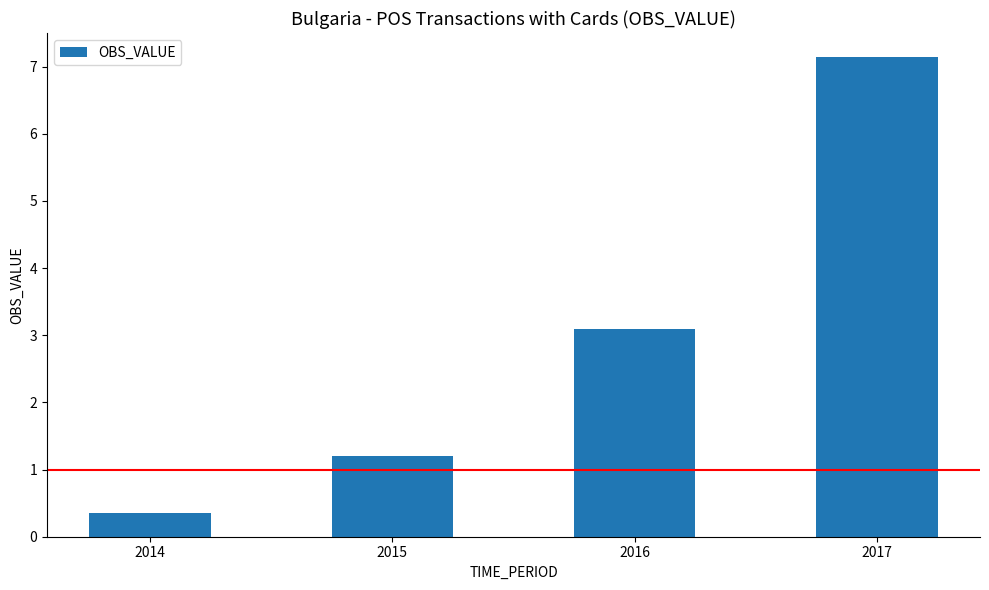

Rank the categories by value from highest to lowest.

2017, 2016, 2015, 2014